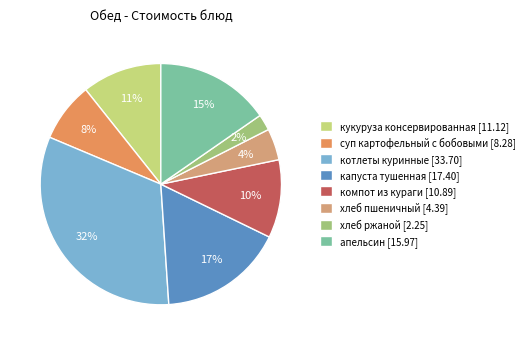

Between капуста тушенная [17.40] and хлеб ржаной [2.25], which is larger?

капуста тушенная [17.40]